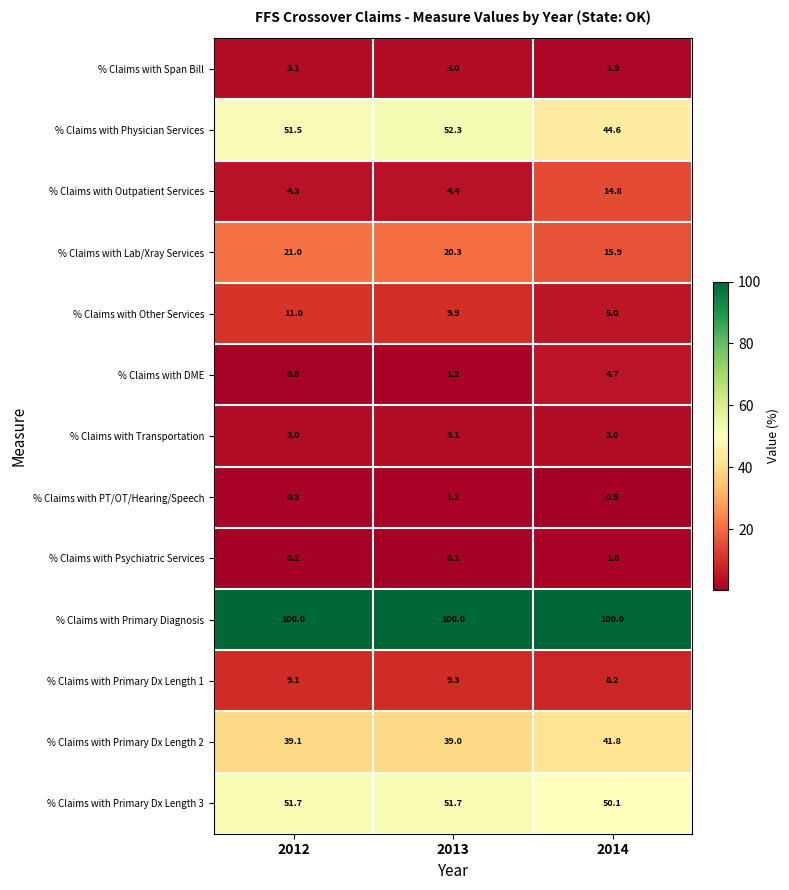

Is the value of % Claims with Span Bill at 2014 greater than the value of % Claims with Transportation at 2013?

No